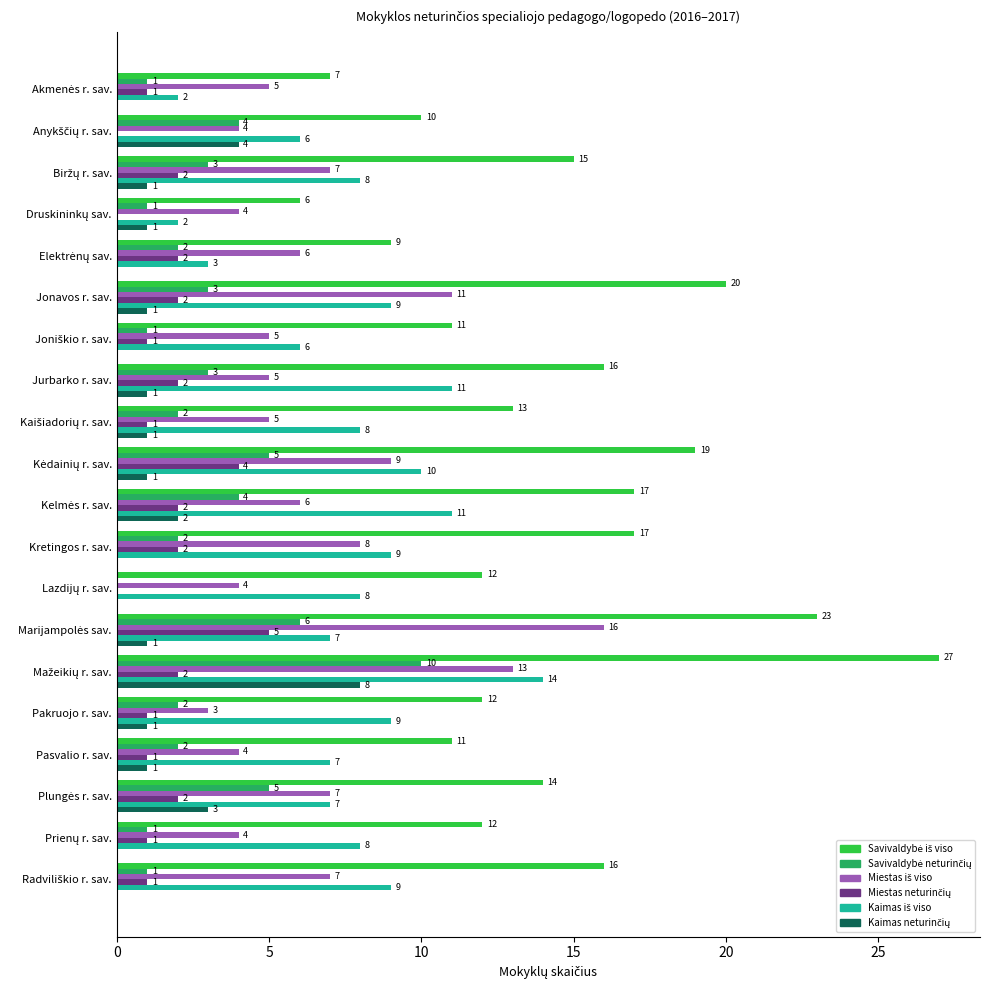

What is the greatest value displayed?

27